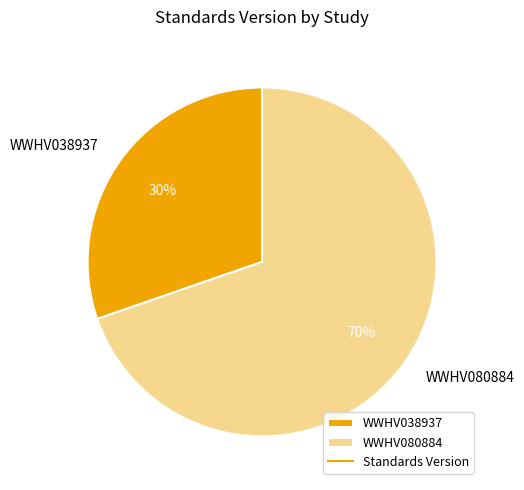

Does any single category account for the majority?

Yes